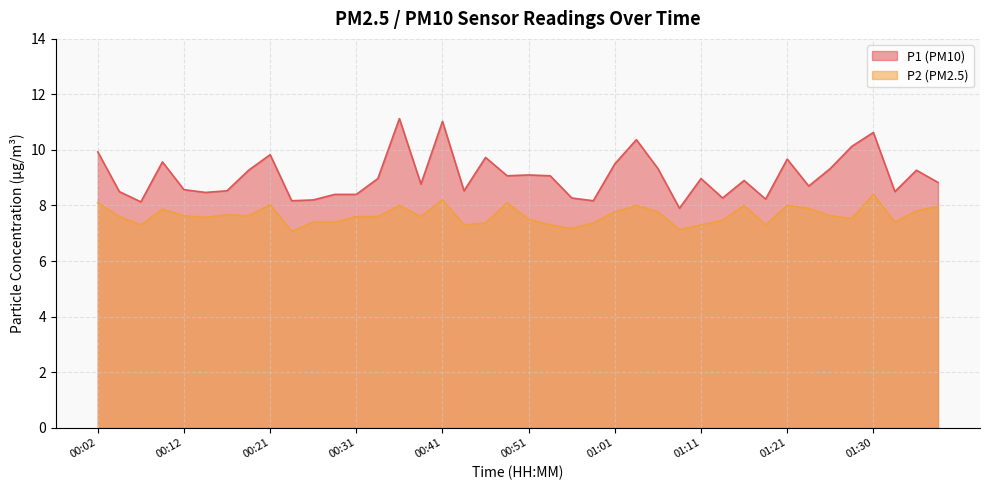

Count the number of data series in this chart.

2